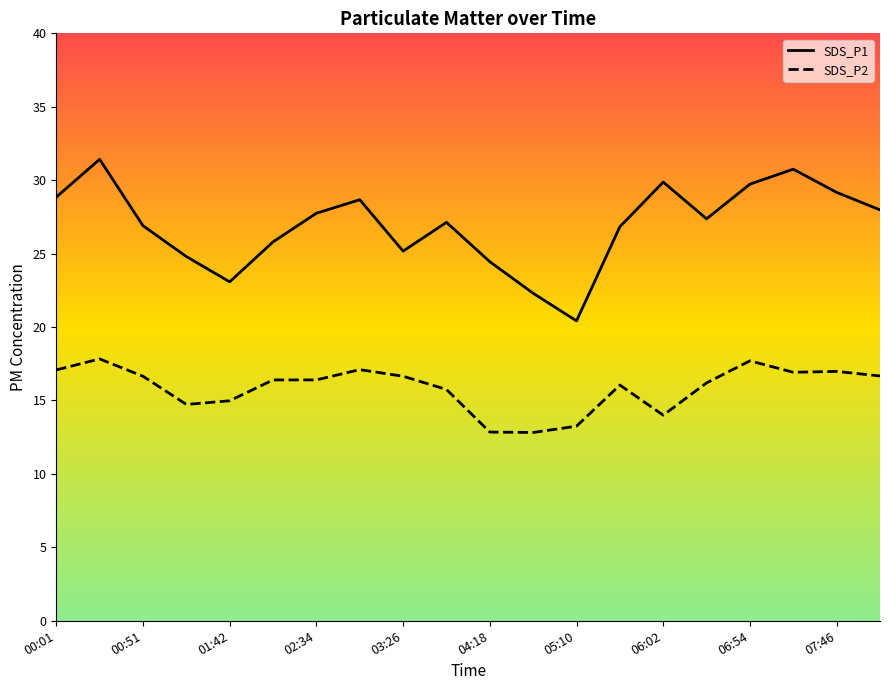

Rank the series by their maximum value, from highest to lowest.

SDS_P1, SDS_P2